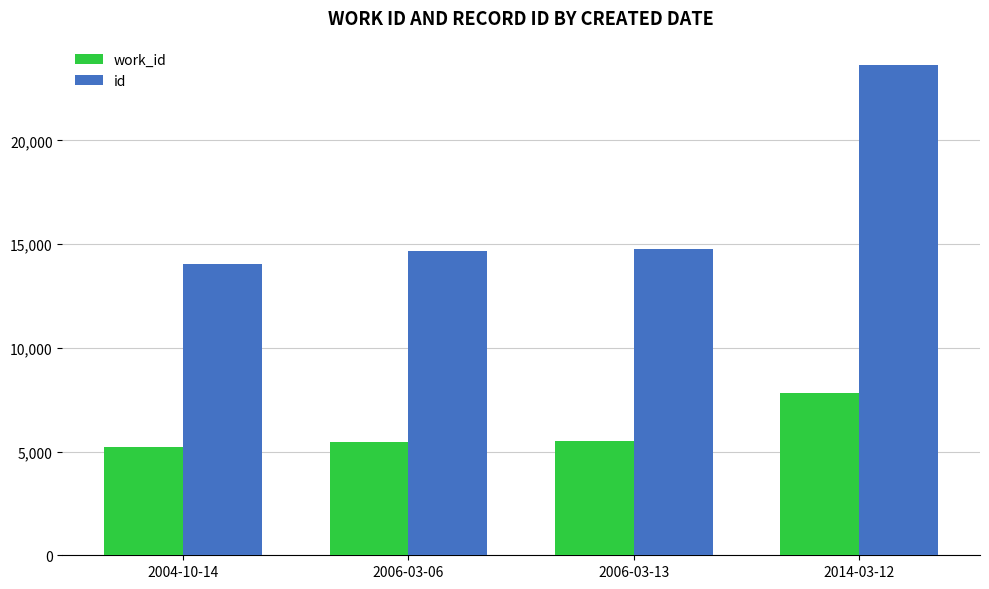

What is the spread (max minus min) of values at 2006-03-13?

9270